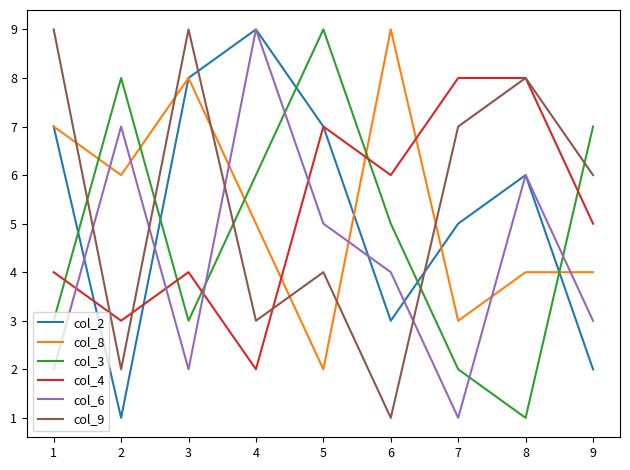

What is the difference between the col_6 values at 1 and 6?

2